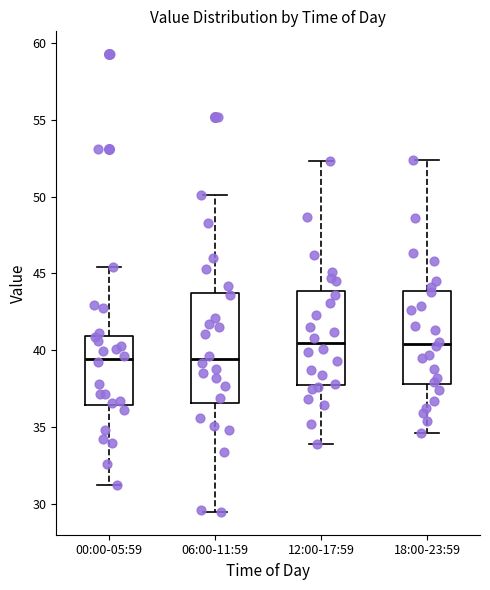

Where does the lower whisker of the box for 18:00-23:59 end on the y-axis? The values are not printed on the chart, so give them approximately, as read against the axis.

34.5